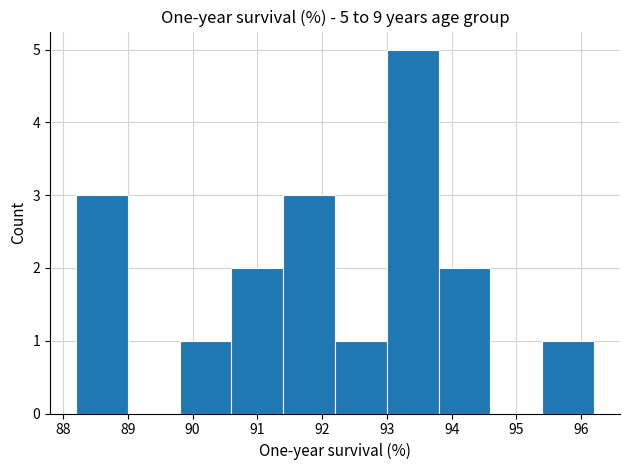

Which range on the x-axis has the tallest bar?

93.0 to 93.8